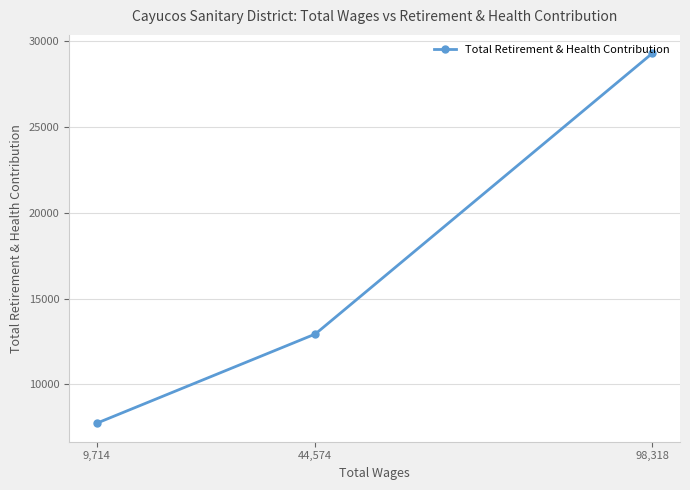

Reading left to right, transcribe all the data shown in this chart.

9,714=7740	44,574=12933	98,318=29271